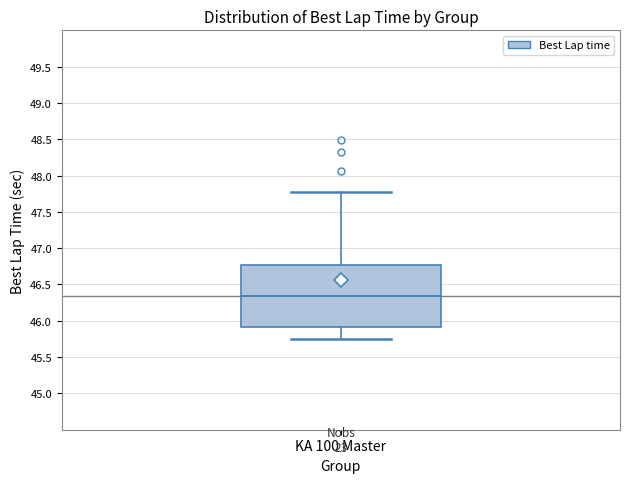

Transcribe this box plot: give where the median line is, the range the box spans, and where the two whiskers end, as read against the y-axis. The values are not printed on the chart, so give them approximately, as read against the axis.

median 46.35, box 45.90 to 46.75, whiskers 45.75 to 47.80